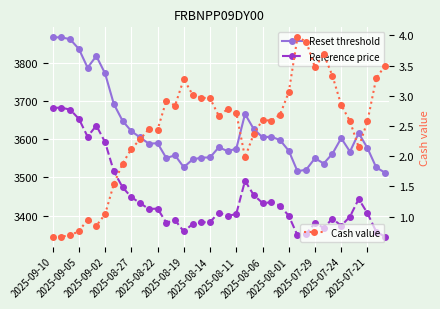

How many data points does each series have?

39